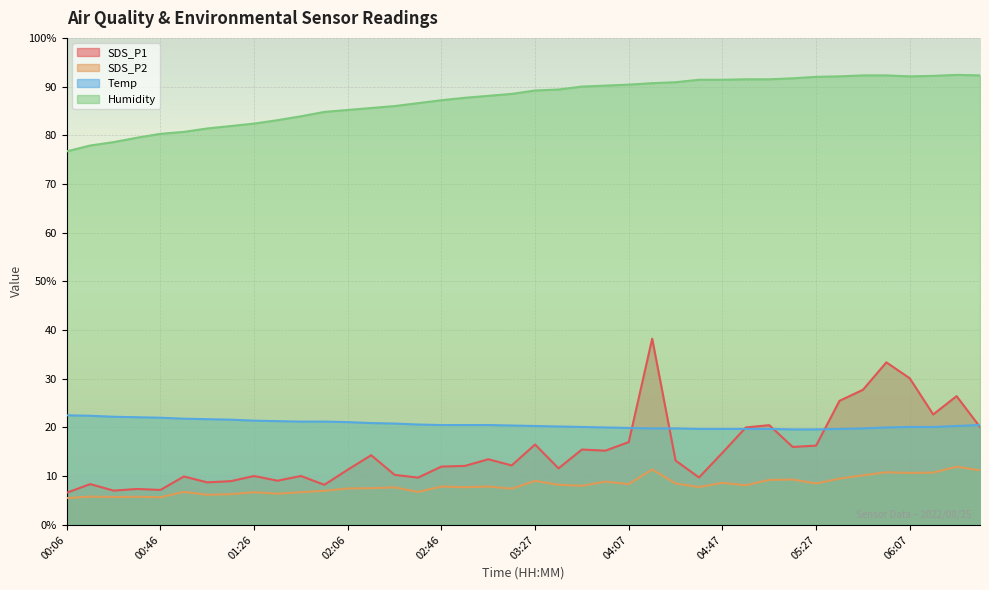

What is the maximum value shown in the chart?

92.4